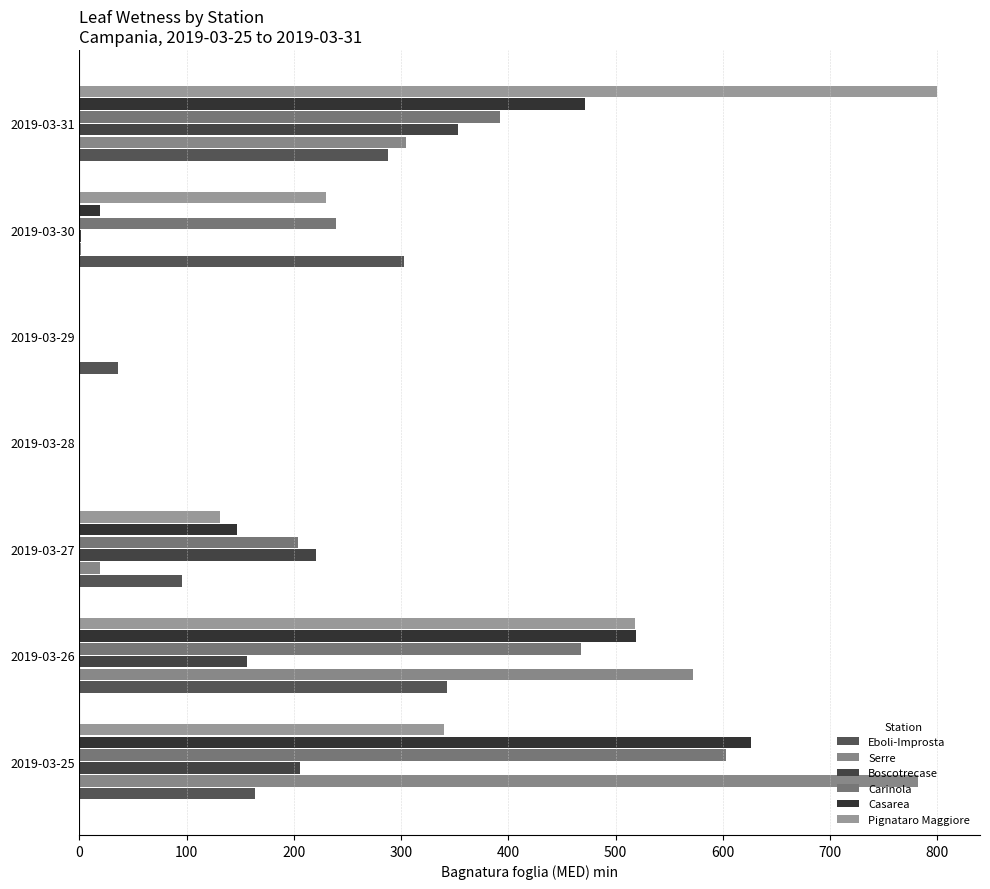

How many data points does each series have?

7